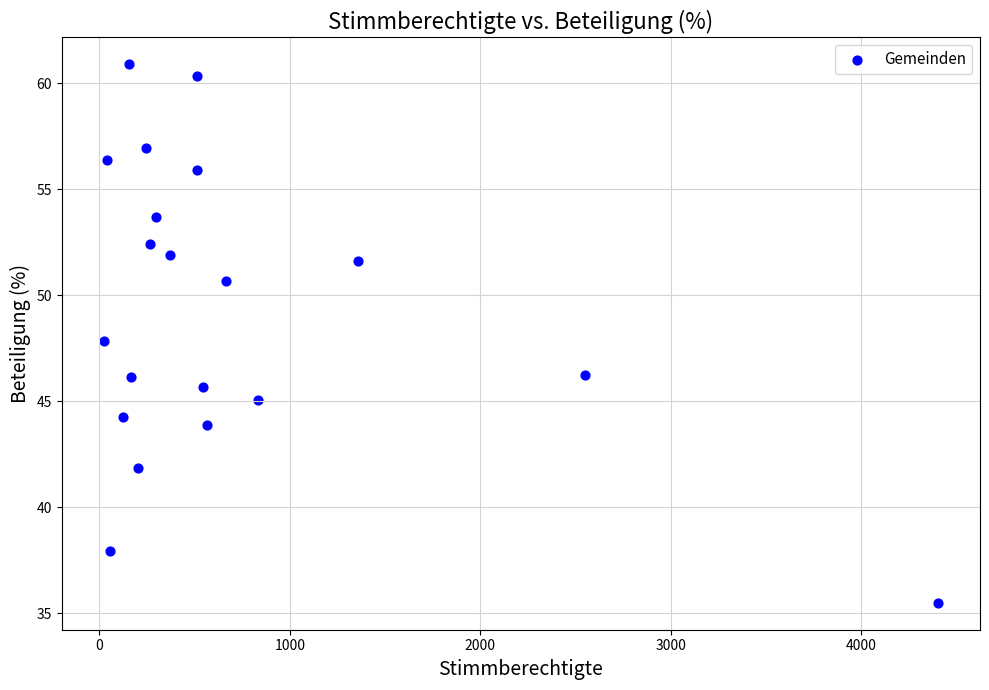

What is the range of X values (max minus min)?

4380.0